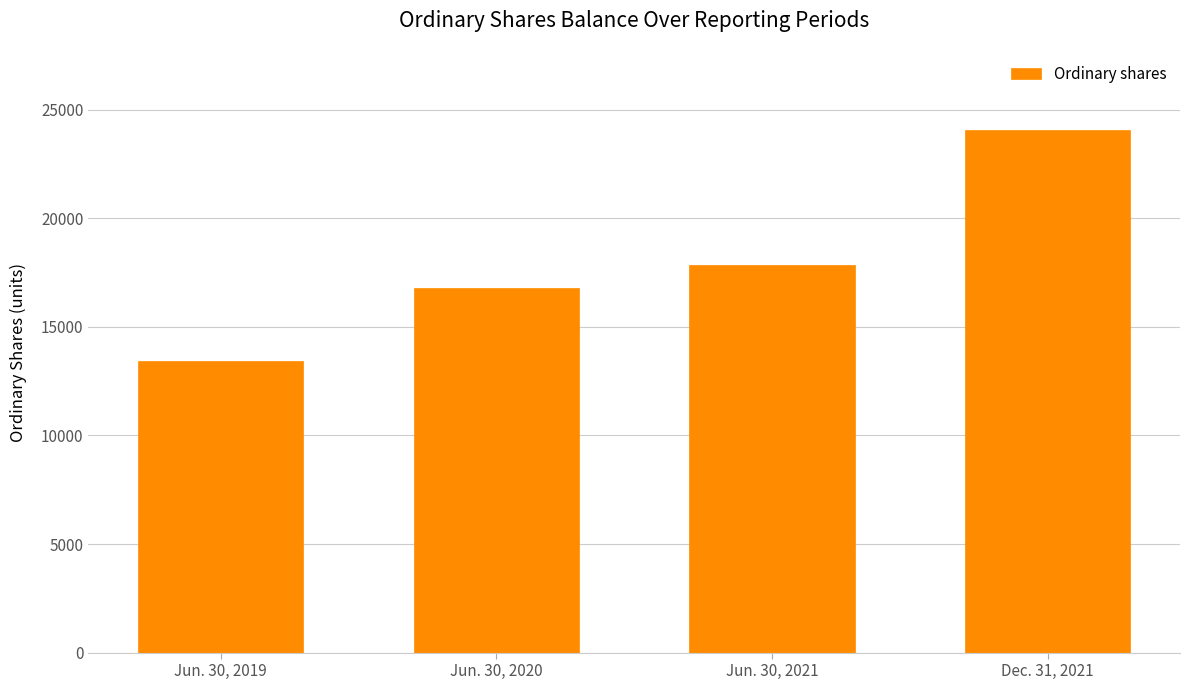

Reading right to left, extract all data points from this chart.

24050	17850	16785	13426